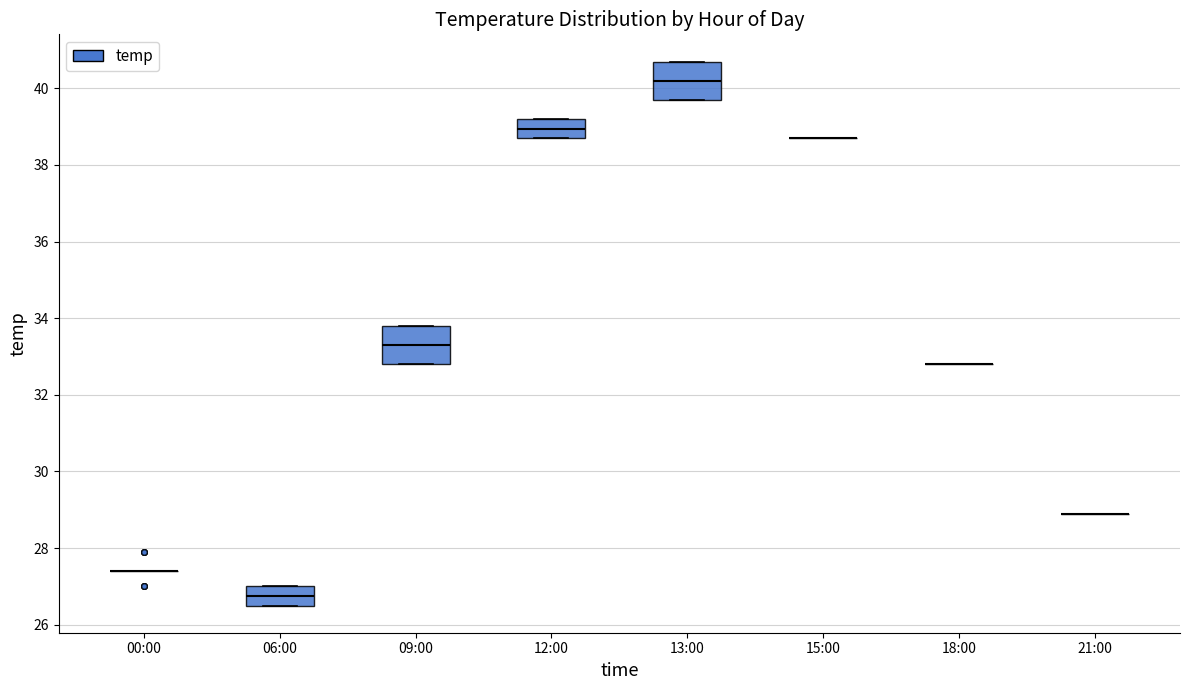

Where is the lower edge of the box for 09:00 on the y-axis? The values are not printed on the chart, so give them approximately, as read against the axis.

32.8